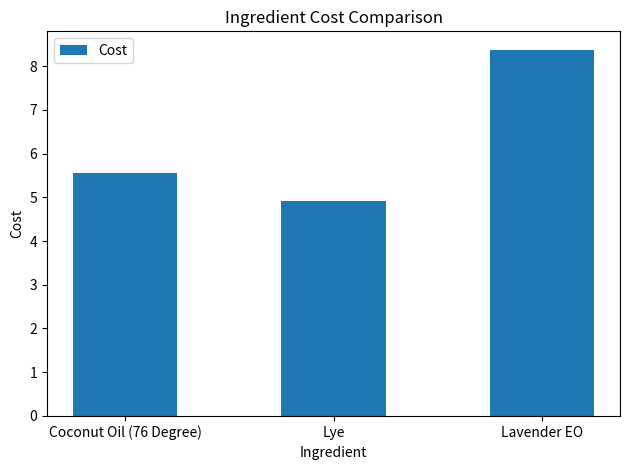

What is the ratio of the value at Lye to the value at Lavender EO?

0.6